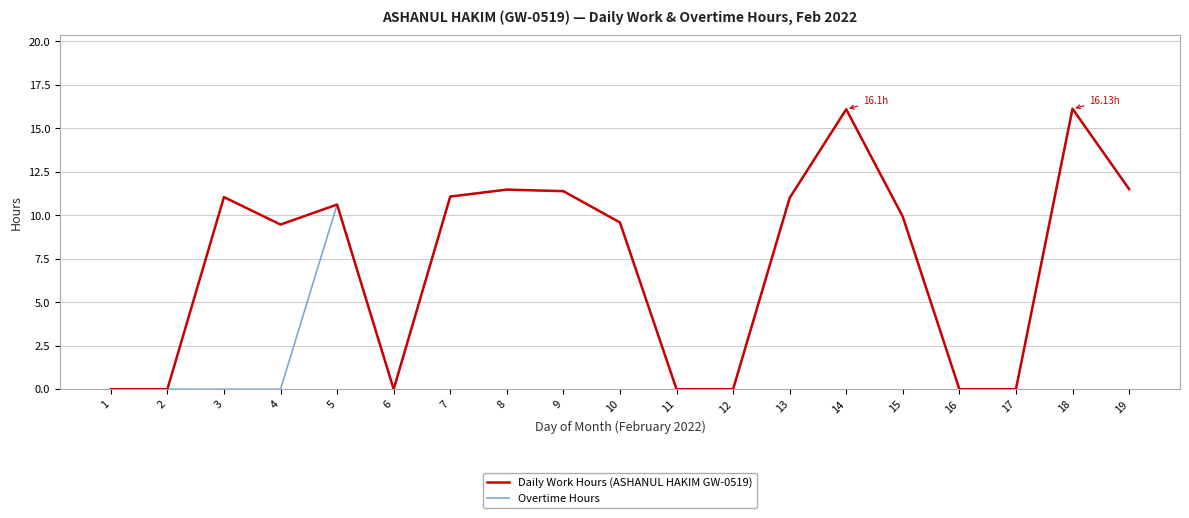

List the series in order of their overall mean, highest first.

Daily Work Hours (ASHANUL HAKIM GW-0519), Overtime Hours